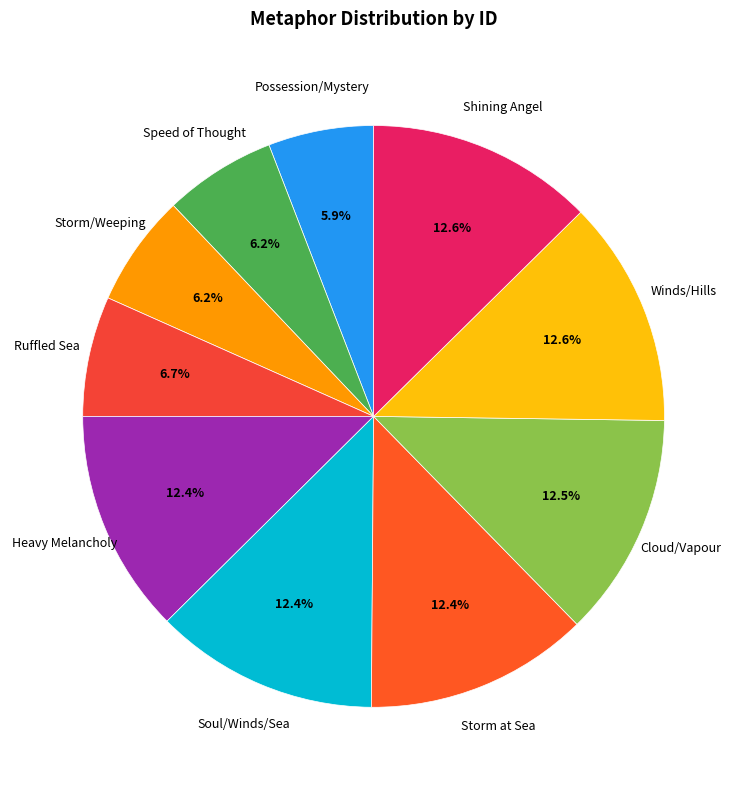

To the nearest percent, what is the combined percentage of Speed of Thought and Cloud/Vapour?

19%